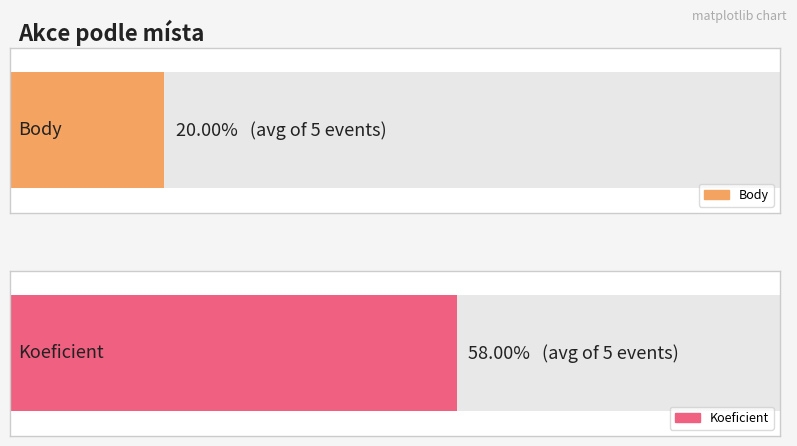

Is it true that Koeficient equals 12 at Velké Dářko (2)?

False